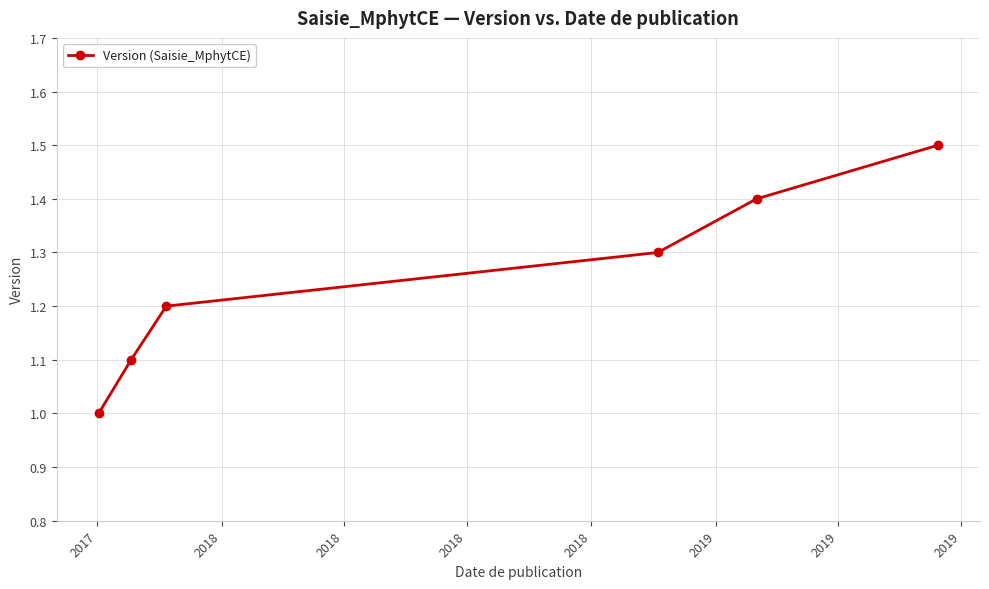

How many data points does each series have?

6